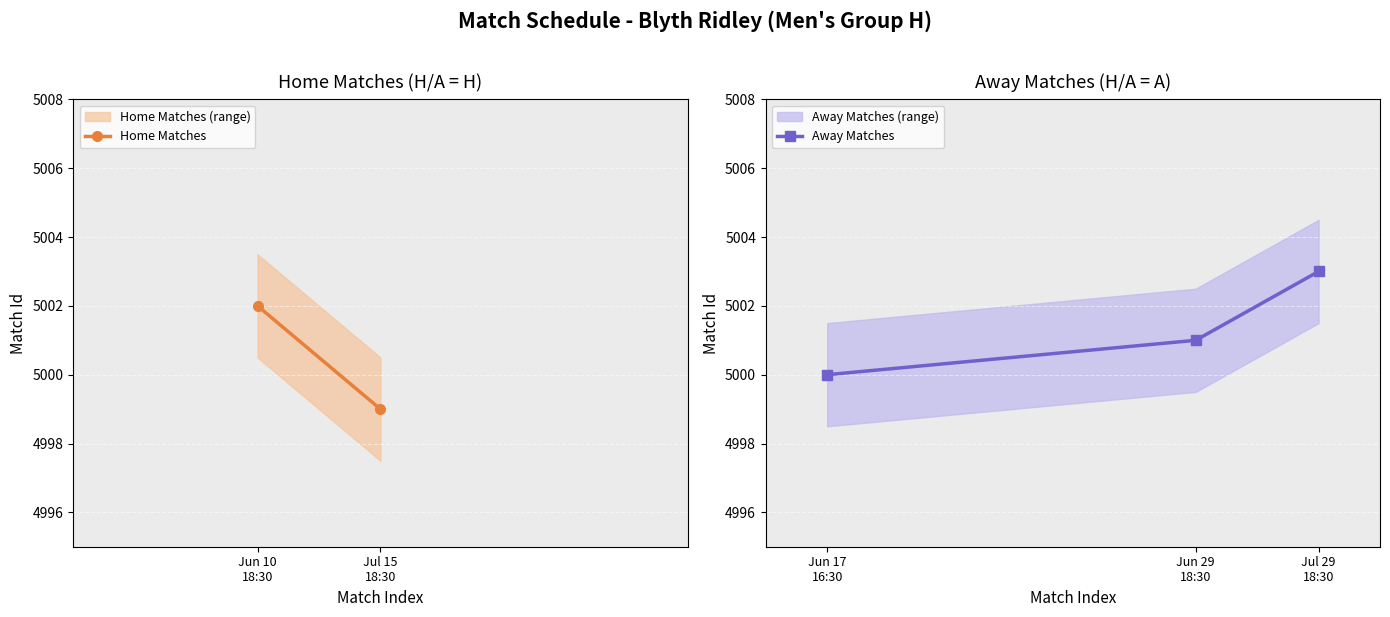

At which label does the data first exceed 5001?

18:30